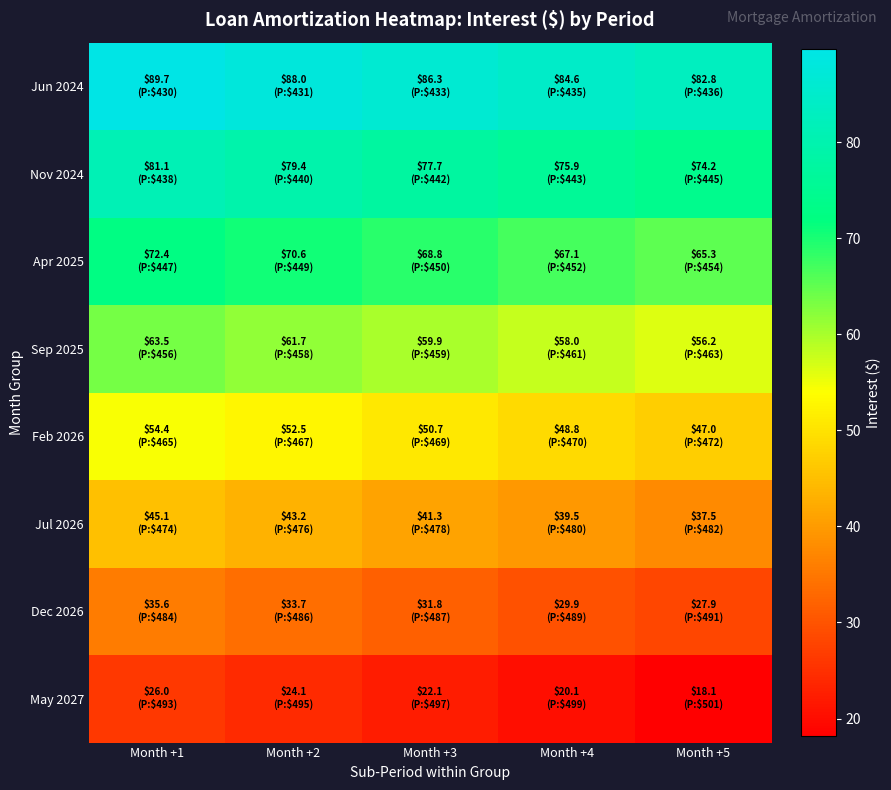

Reading right to left, list all the values displayed in this chart.

Jun 2024: Month +5=82.8	Month +4=84.6	Month +3=86.3	Month +2=88.0	Month +1=89.7
Nov 2024: Month +5=74.2	Month +4=75.9	Month +3=77.7	Month +2=79.4	Month +1=81.1
Apr 2025: Month +5=65.3	Month +4=67.1	Month +3=68.8	Month +2=70.6	Month +1=72.4
Sep 2025: Month +5=56.2	Month +4=58.0	Month +3=59.9	Month +2=61.7	Month +1=63.5
Feb 2026: Month +5=47.0	Month +4=48.8	Month +3=50.7	Month +2=52.5	Month +1=54.4
Jul 2026: Month +5=37.5	Month +4=39.5	Month +3=41.3	Month +2=43.2	Month +1=45.1
Dec 2026: Month +5=27.9	Month +4=29.9	Month +3=31.8	Month +2=33.7	Month +1=35.6
May 2027: Month +5=18.1	Month +4=20.1	Month +3=22.1	Month +2=24.1	Month +1=26.0